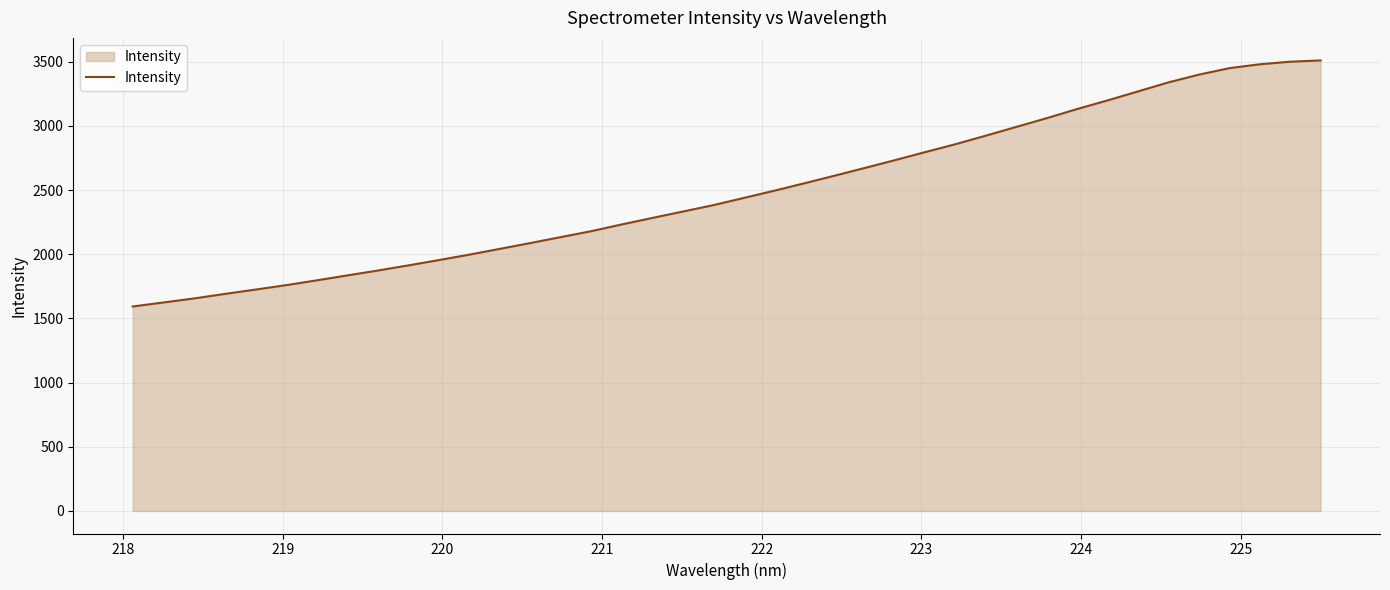

What is the maximum value shown in the chart?

3510.0